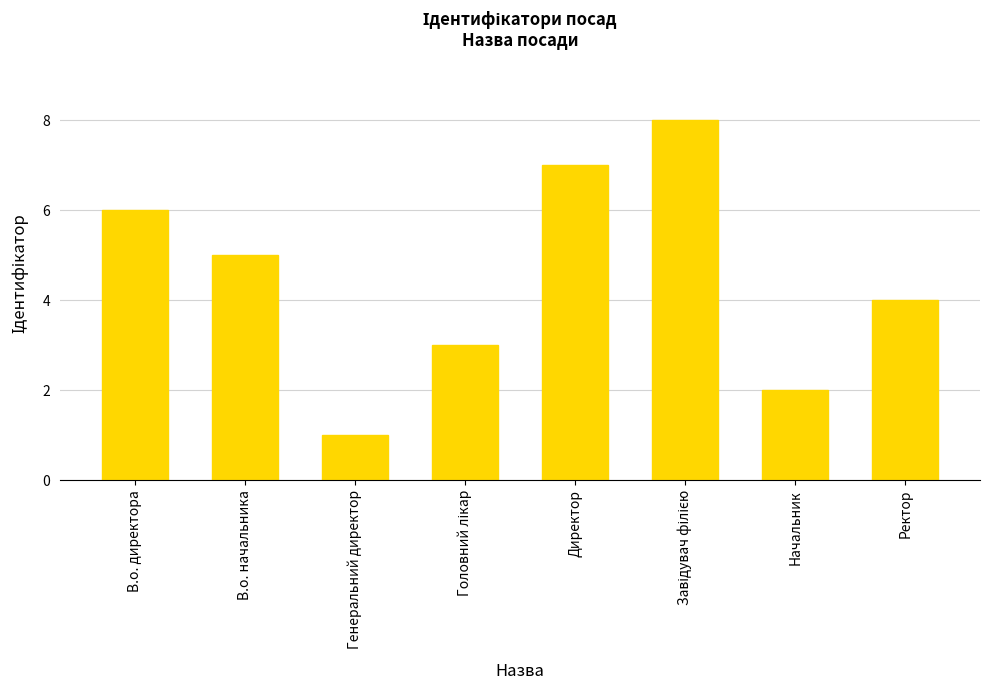

True or false: the data shows 7 at Директор.

True